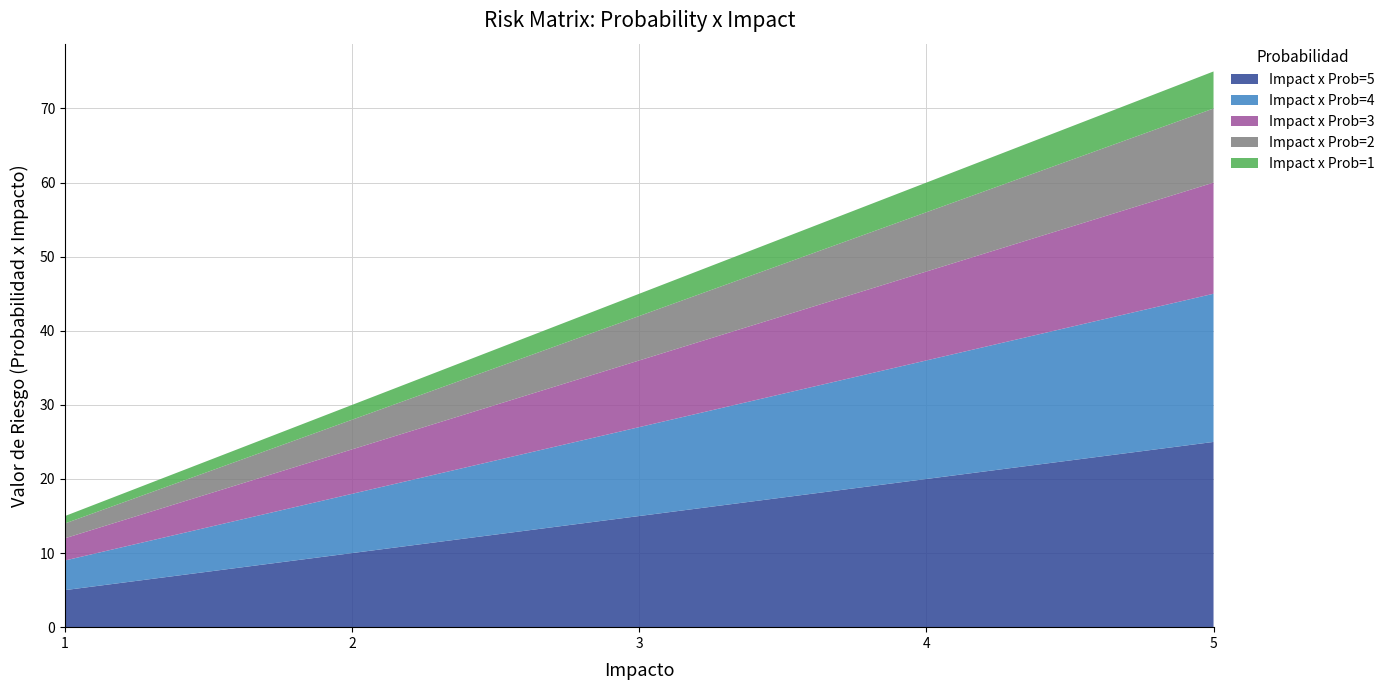

Reading left to right, list all the values displayed in this chart.

Impact x Prob=5: 5	10	15	20	25
Impact x Prob=4: 4	8	12	16	20
Impact x Prob=3: 3	6	9	12	15
Impact x Prob=2: 2	4	6	8	10
Impact x Prob=1: 1	2	3	4	5